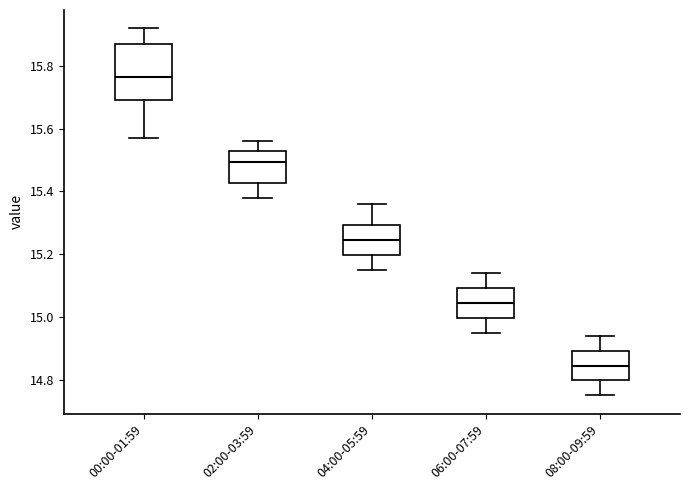

Which box has the highest median line?

00:00-01:59